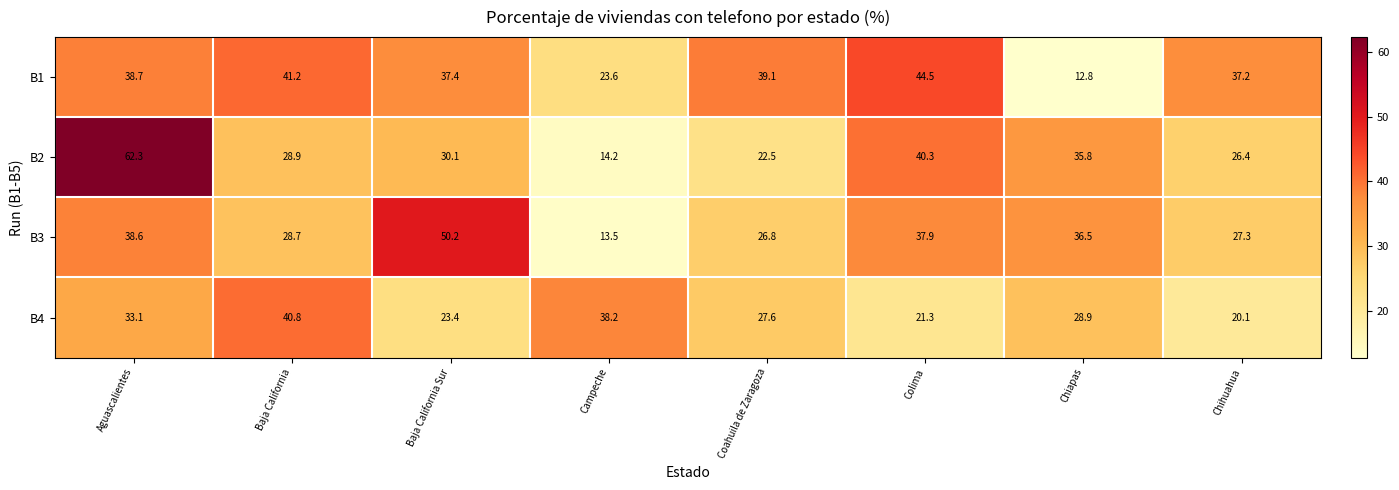

Which category has the highest value across all series?

Aguascalientes